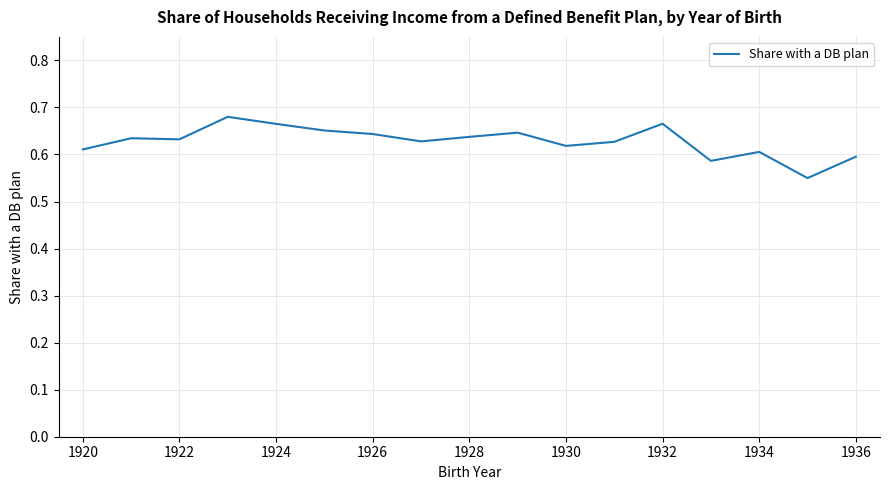

How many lines are shown in the chart?

1